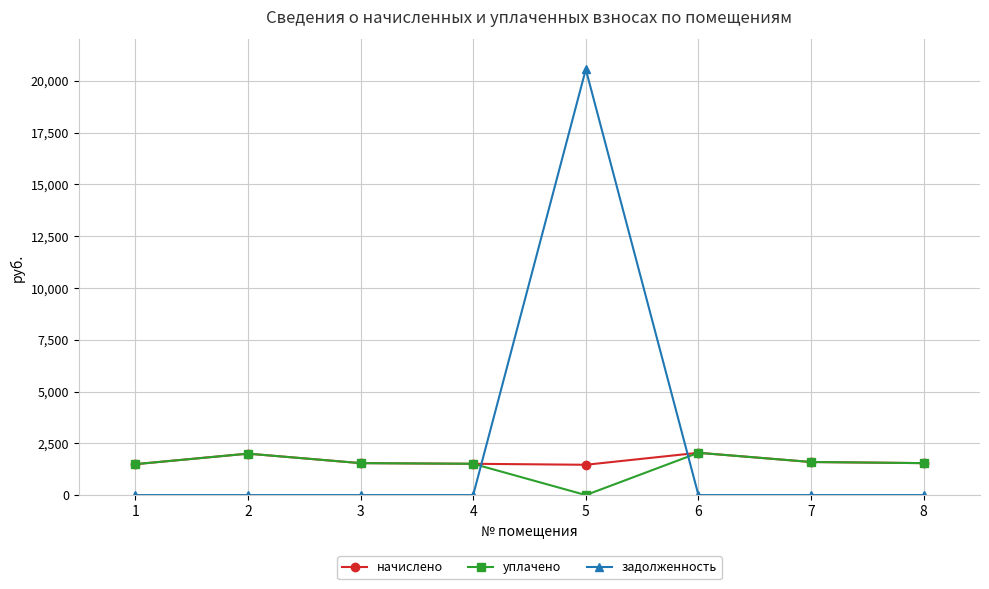

What is the maximum value for начислено?

2041.6